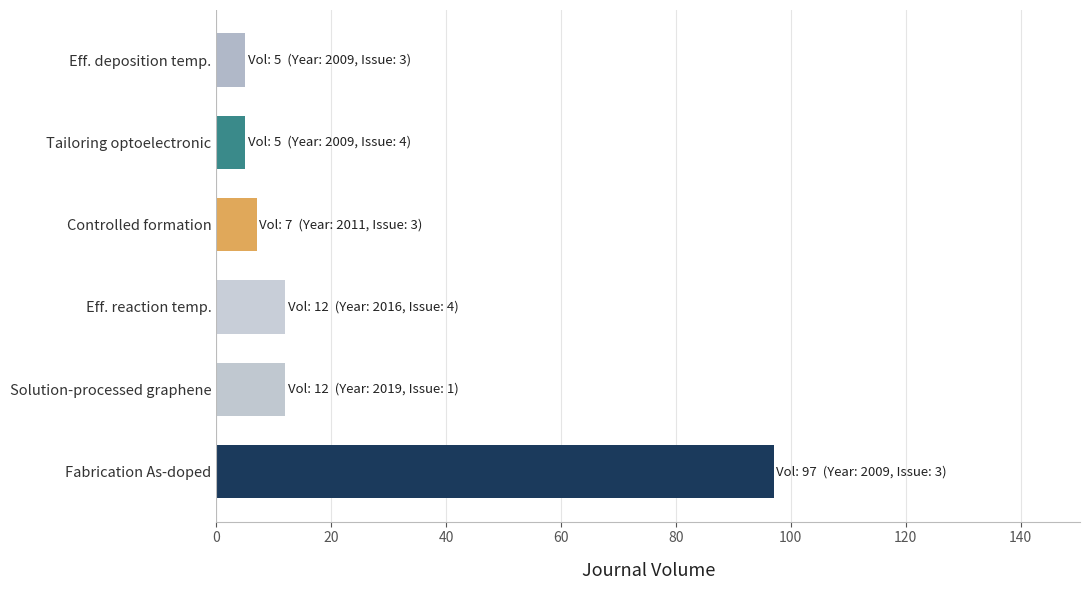

The chart shows a value of 7 at Controlled formation. True or false?

True